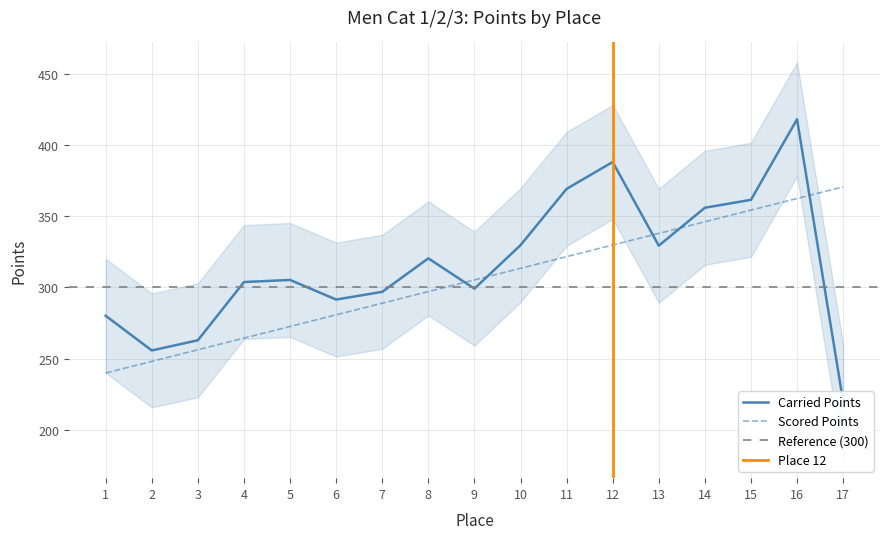

The value of Scored Points at 7 is 288.9. True or false?

True